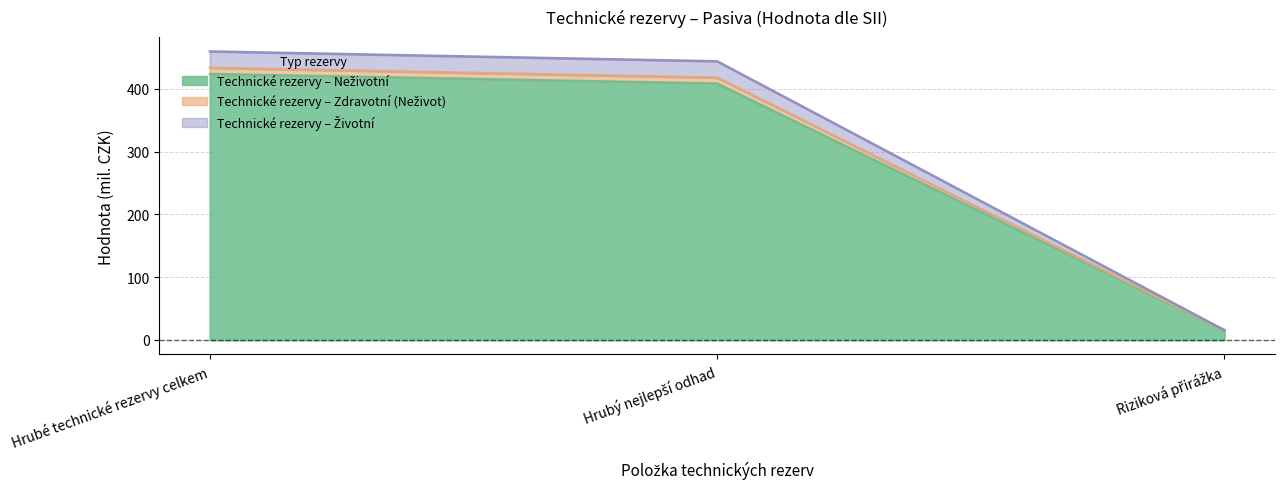

How many distinct data groups are displayed?

3